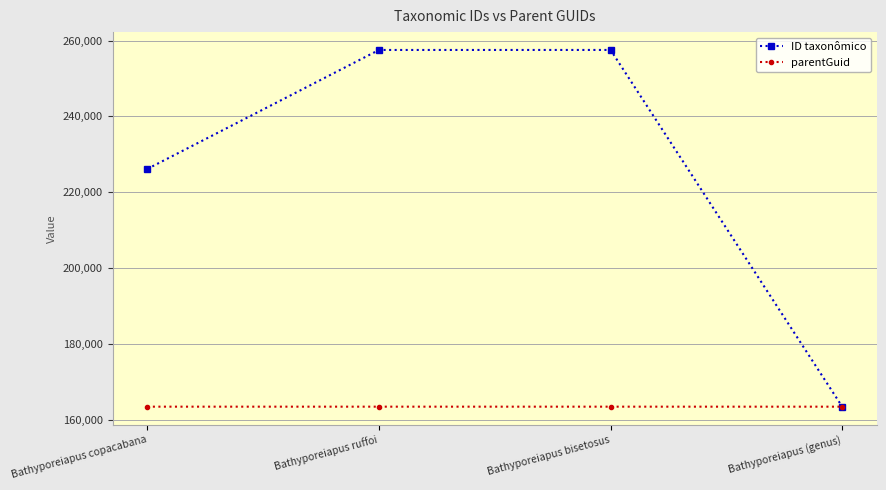

Where is ID taxonômico nearest to the value 210491?

Bathyporeiapus copacabana